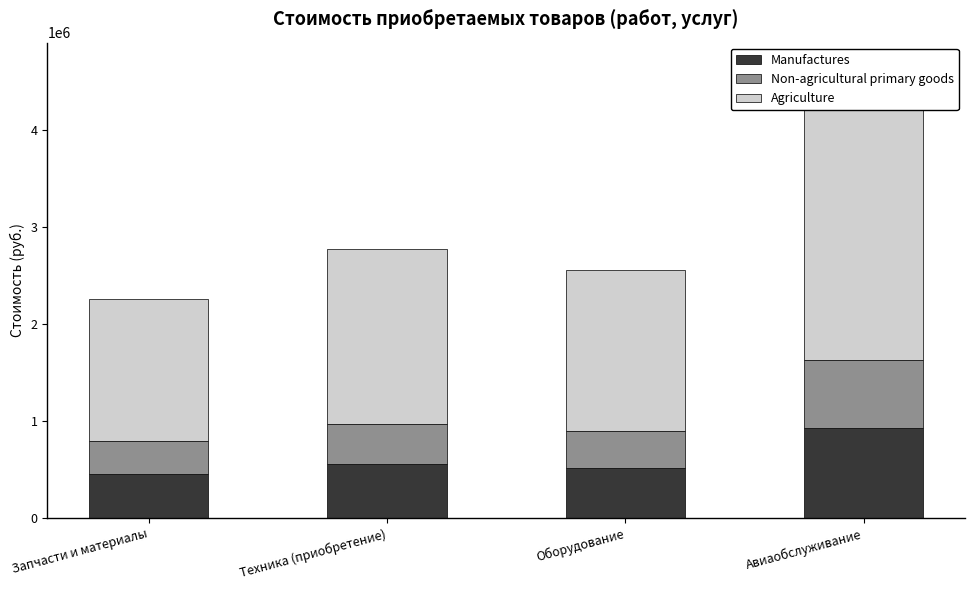

What are all the series names shown in the legend?

Manufactures, Non-agricultural primary goods, Agriculture